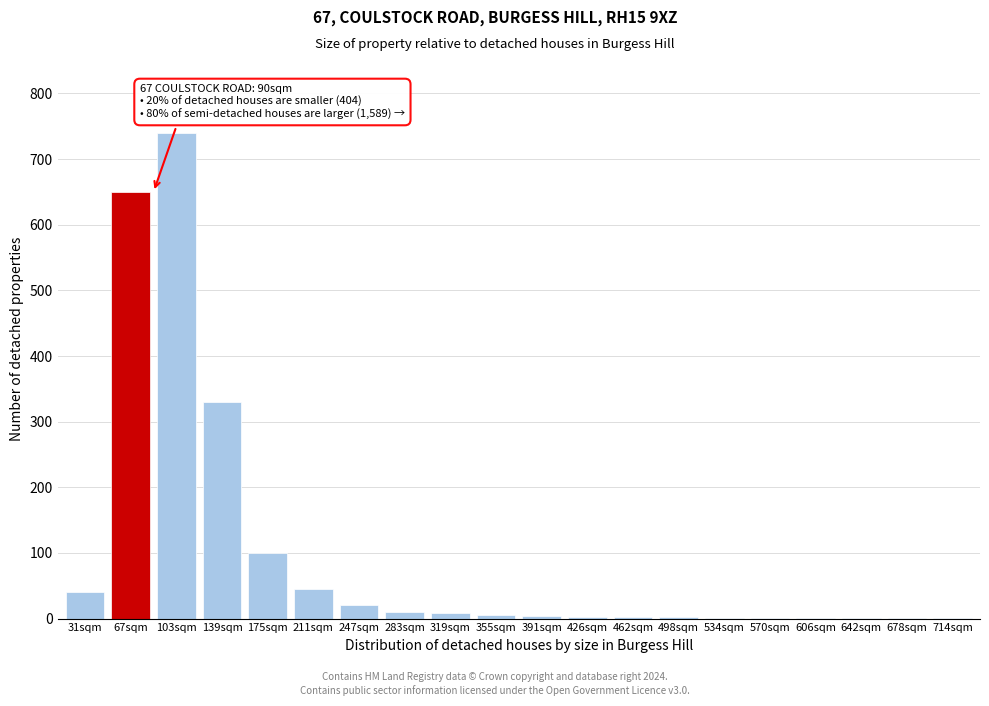

What is the greatest value displayed?

740